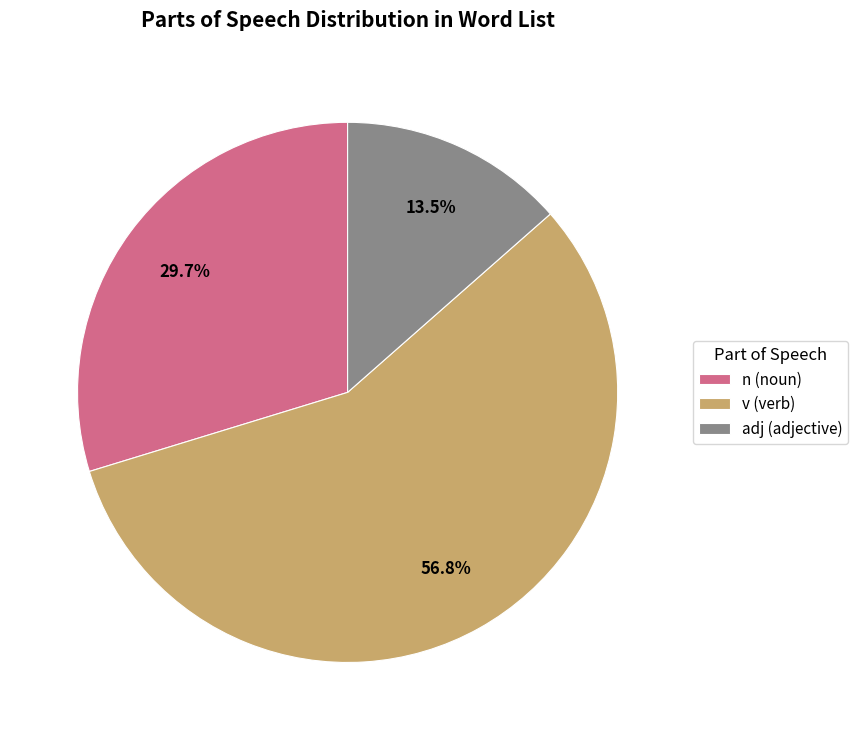

Which slice is the smallest?

adj